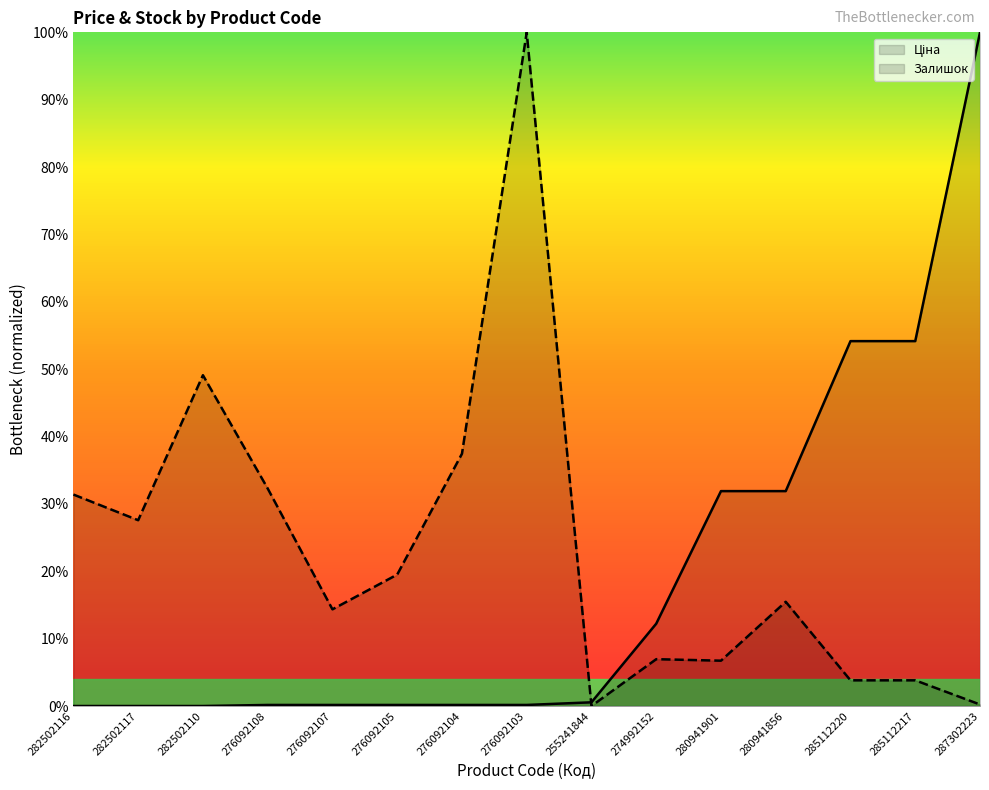

What are all the series names shown in the legend?

Ціна, Залишок